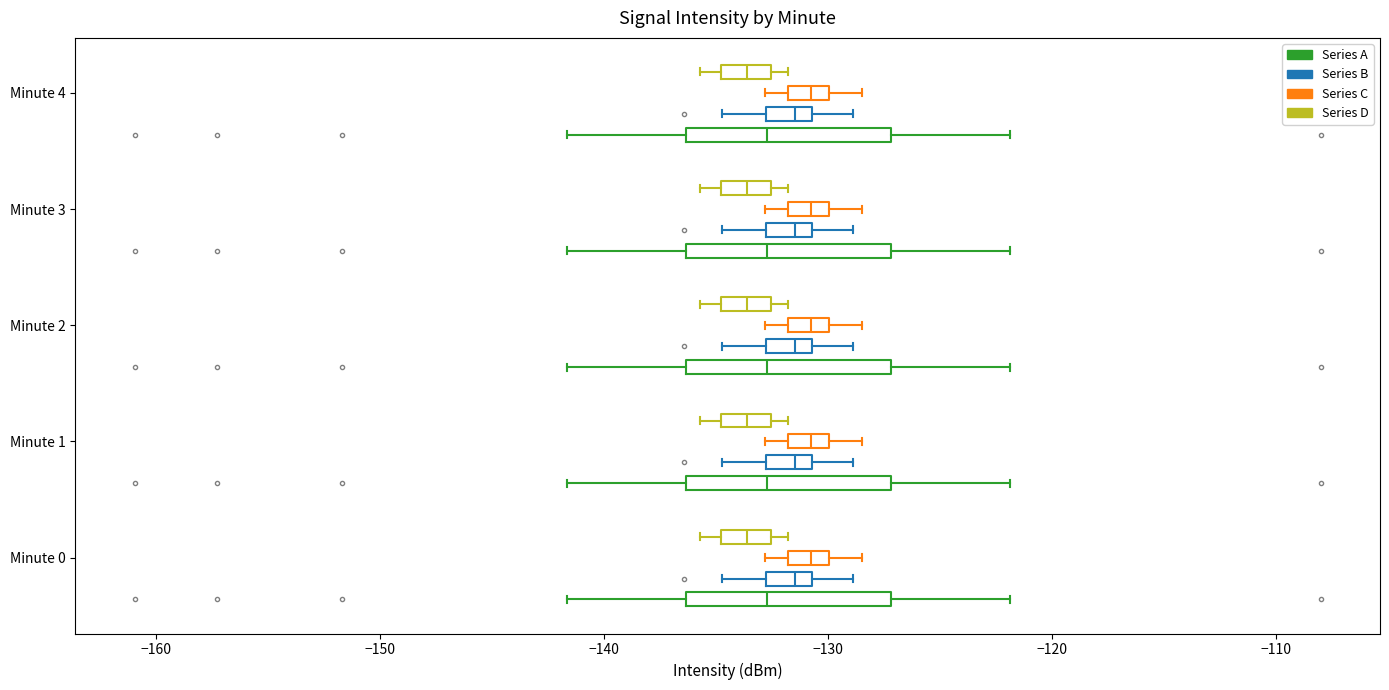

Reading bottom to top, read every box against the x-axis: the position of its median line, the range the box covers, and the ends of its whiskers. The values are not printed on the chart, so give them approximately, as read against the axis.

Minute 0 (Series A): median -133, box -136 to -127, whiskers -142 to -122
Minute 0 (Series B): median -131 (inside the box), box -133 to -131, whiskers -135 to -129
Minute 0 (Series C): median -131, box -132 to -130, whiskers -133 to -128
Minute 0 (Series D): median -134, box -135 to -133, whiskers -136 to -132
Minute 1 (Series A): median -133, box -136 to -127, whiskers -142 to -122
Minute 1 (Series B): median -131 (inside the box), box -133 to -131, whiskers -135 to -129
Minute 1 (Series C): median -131, box -132 to -130, whiskers -133 to -128
Minute 1 (Series D): median -134, box -135 to -133, whiskers -136 to -132
Minute 2 (Series A): median -133, box -136 to -127, whiskers -142 to -122
Minute 2 (Series B): median -131 (inside the box), box -133 to -131, whiskers -135 to -129
Minute 2 (Series C): median -131, box -132 to -130, whiskers -133 to -128
Minute 2 (Series D): median -134, box -135 to -133, whiskers -136 to -132
Minute 3 (Series A): median -133, box -136 to -127, whiskers -142 to -122
Minute 3 (Series B): median -131 (inside the box), box -133 to -131, whiskers -135 to -129
Minute 3 (Series C): median -131, box -132 to -130, whiskers -133 to -128
Minute 3 (Series D): median -134, box -135 to -133, whiskers -136 to -132
Minute 4 (Series A): median -133, box -136 to -127, whiskers -142 to -122
Minute 4 (Series B): median -131 (inside the box), box -133 to -131, whiskers -135 to -129
Minute 4 (Series C): median -131, box -132 to -130, whiskers -133 to -128
Minute 4 (Series D): median -134, box -135 to -133, whiskers -136 to -132